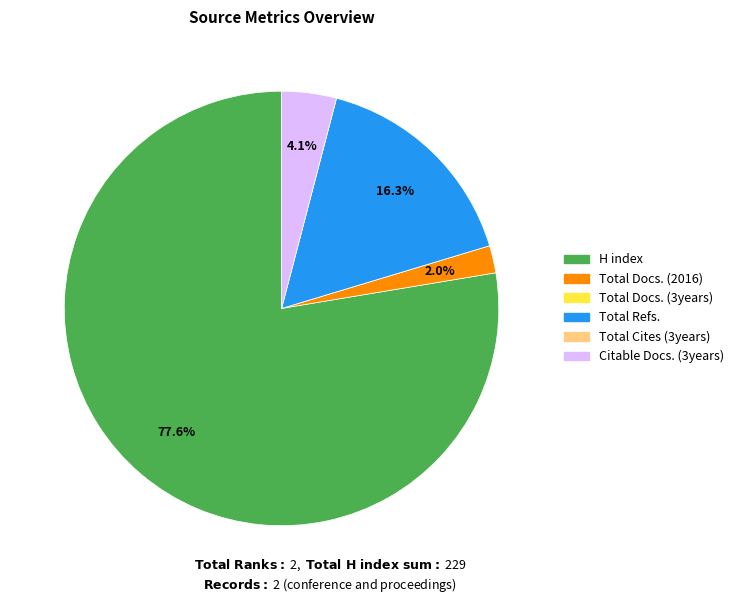

Is there a majority slice in this chart?

Yes